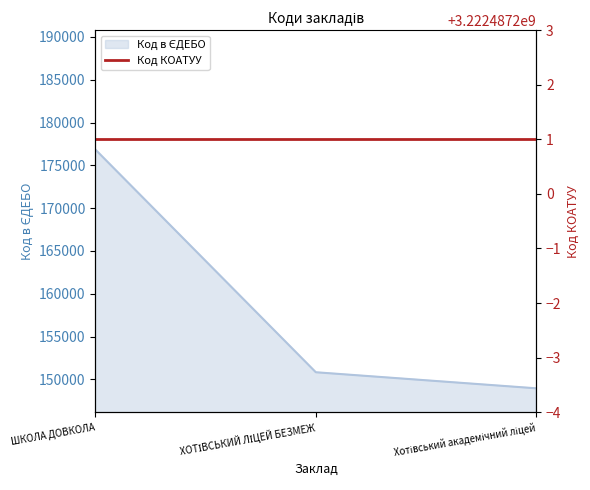

Which category has the highest value across all series?

ШКОЛА ДОВКОЛА